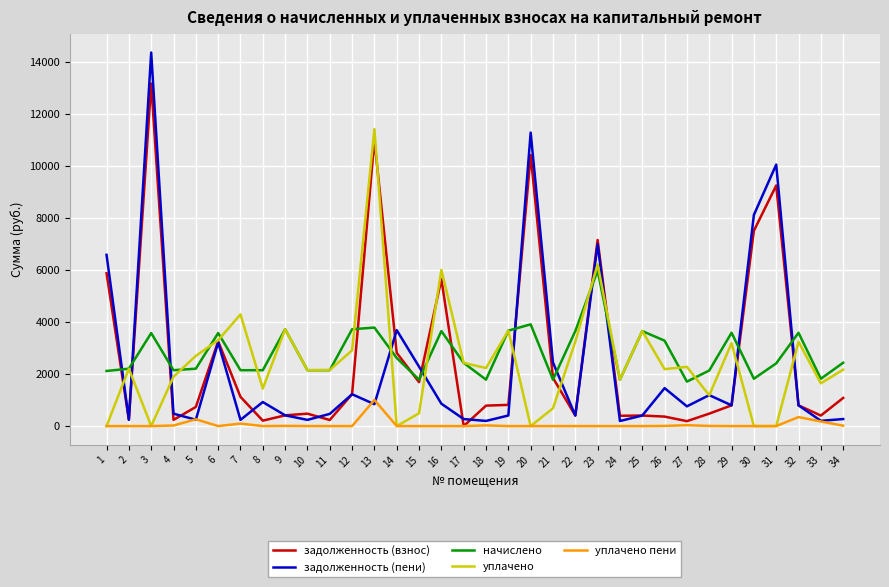

Which series has the largest range (max minus min)?

задолженность (пени)